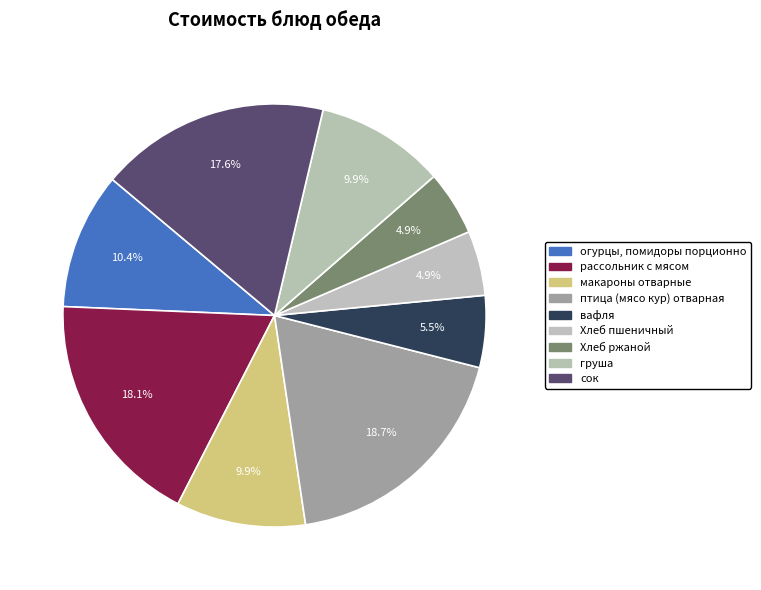

Count the number of slices in the pie.

9